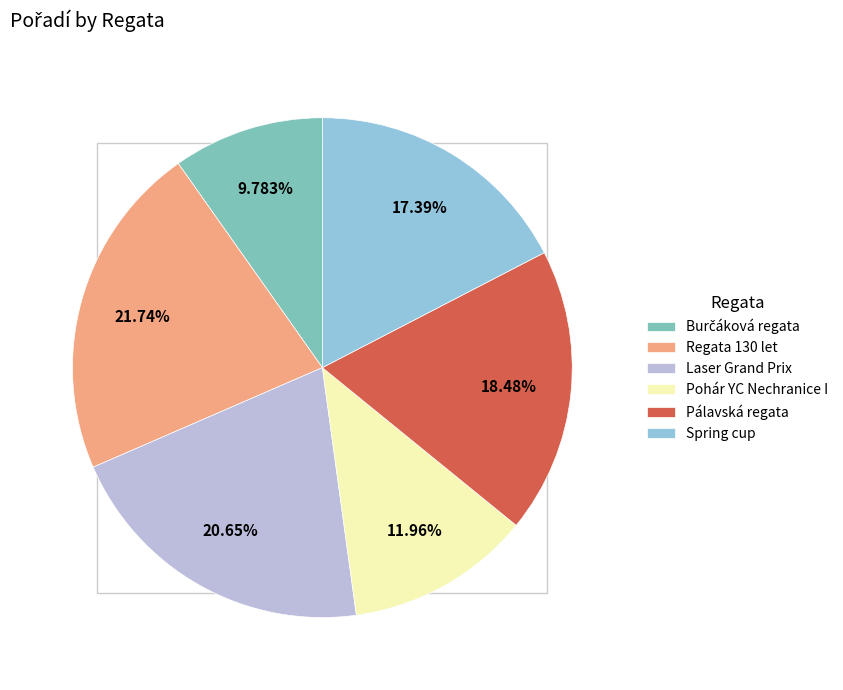

Which has a higher value, Pohár YC Nechranice I or Burčáková regata?

Pohár YC Nechranice I